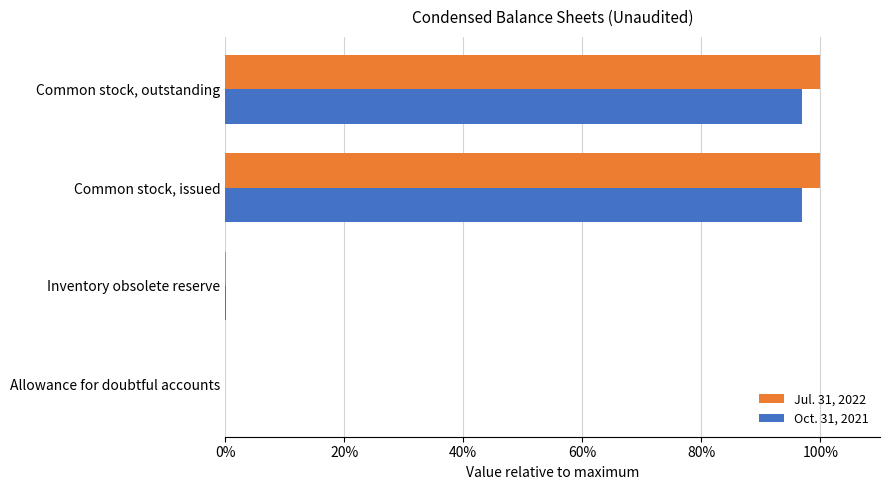

Reading left to right, transcribe all the data shown in this chart.

Jul. 31, 2022: 0.0	0.0	1.0	1.0
Oct. 31, 2021: 0.0	0.0	1.0	1.0